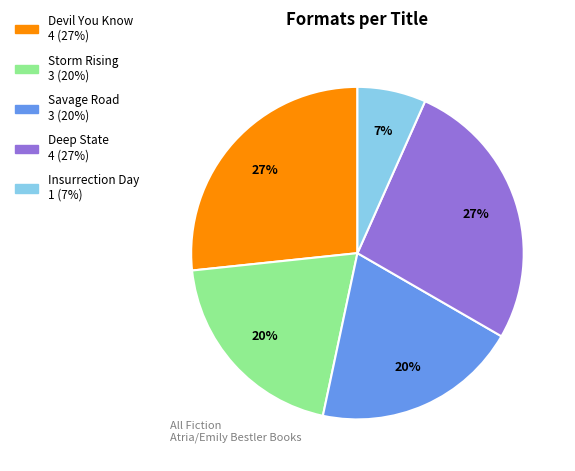

What percentage is the Insurrection Day slice, to the nearest percent?

7%